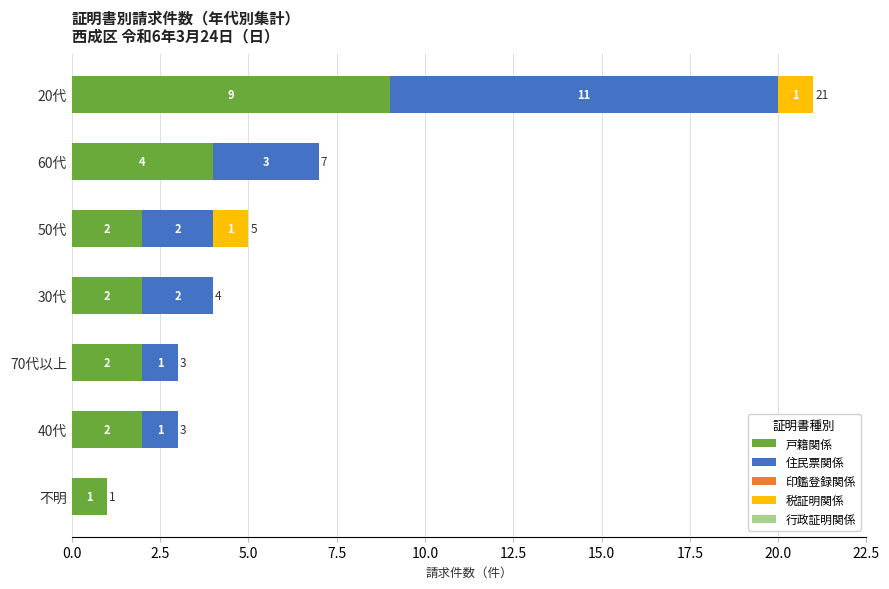

The value of 戸籍関係 at 70代以上 is 3. True or false?

False